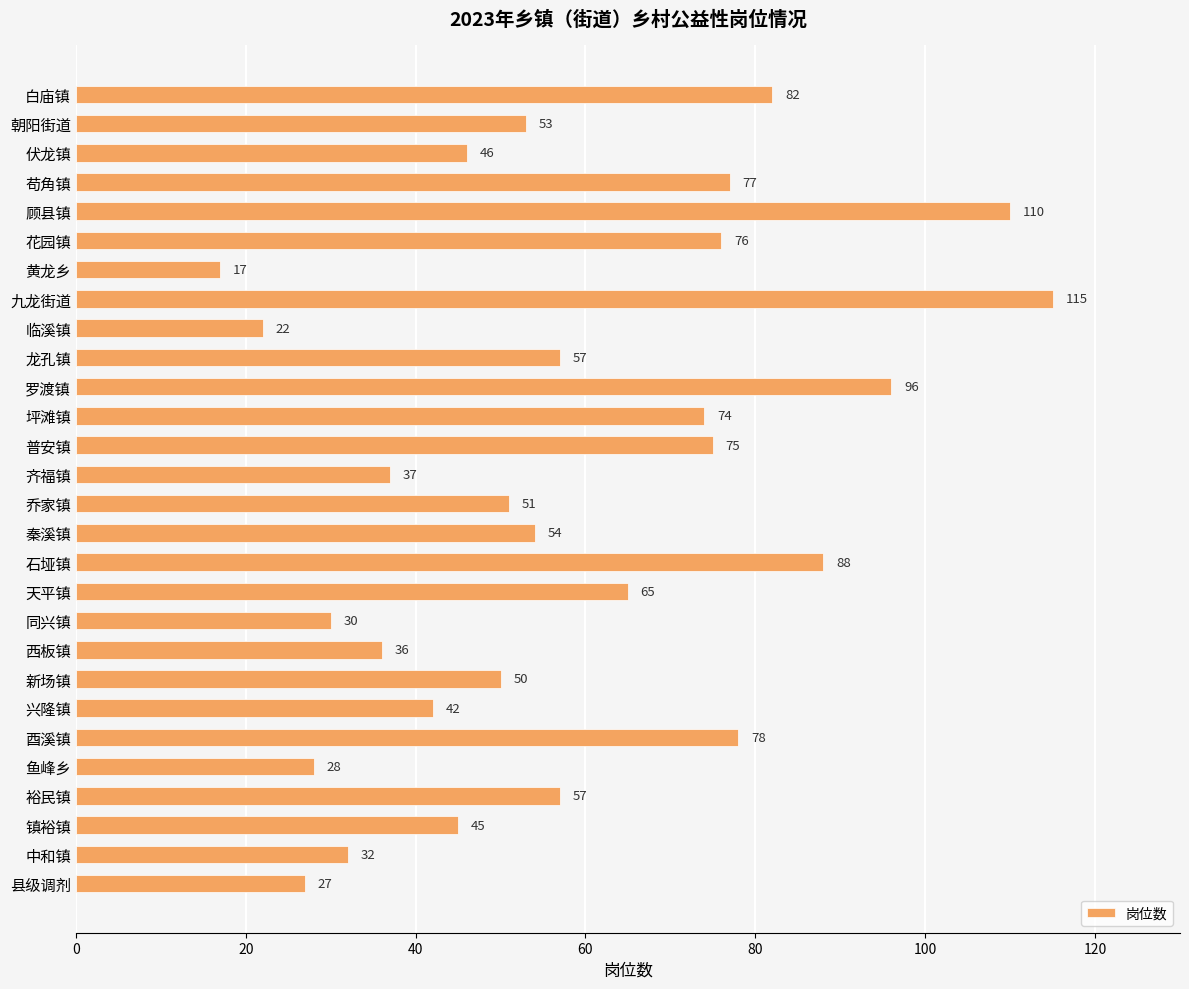

The chart shows a value of 50 at 新场镇. True or false?

True